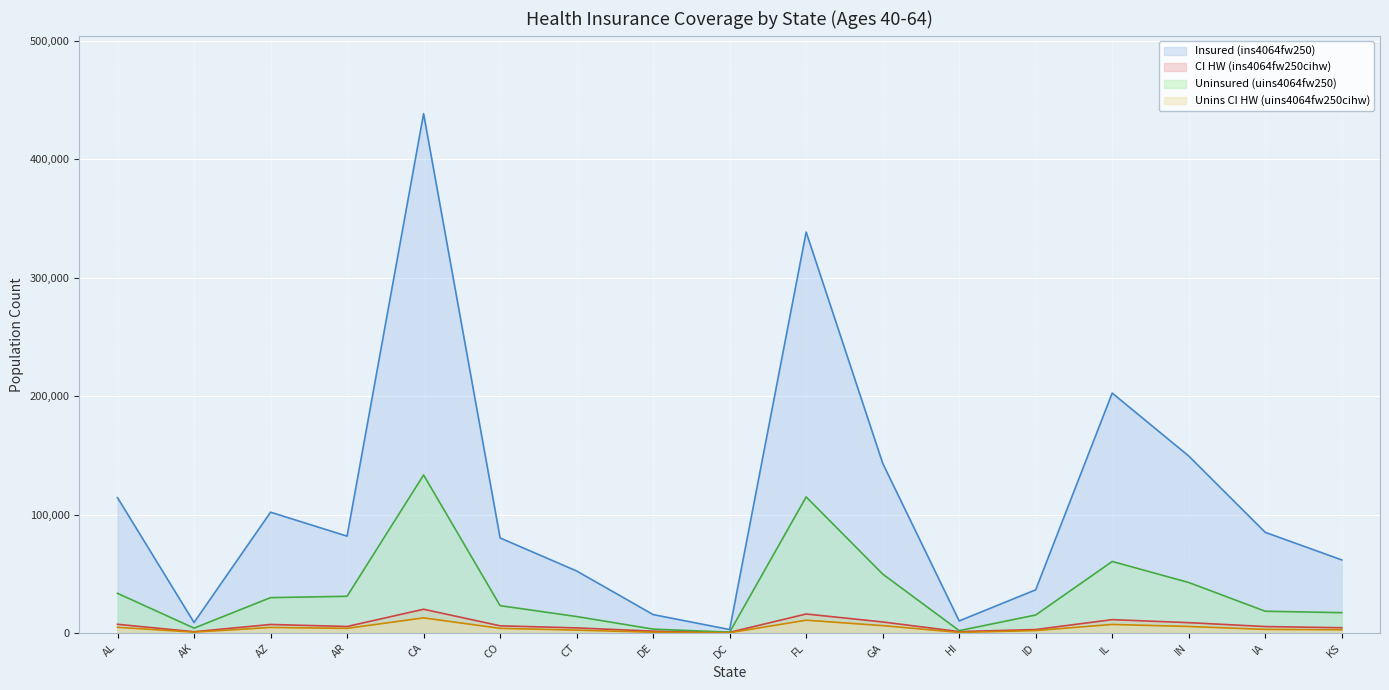

At HI, list the series in order from smallest to largest.

Unins CI HW (uins4064fw250cihw), CI HW (ins4064fw250cihw), Uninsured (uins4064fw250), Insured (ins4064fw250)